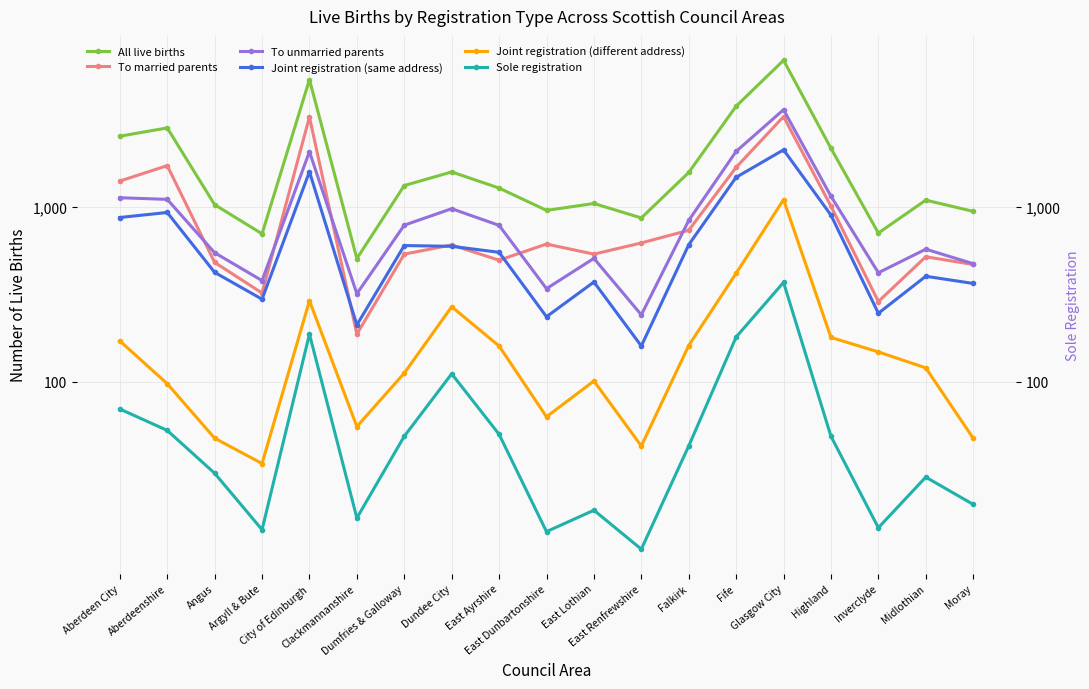

How many lines are shown in the chart?

6